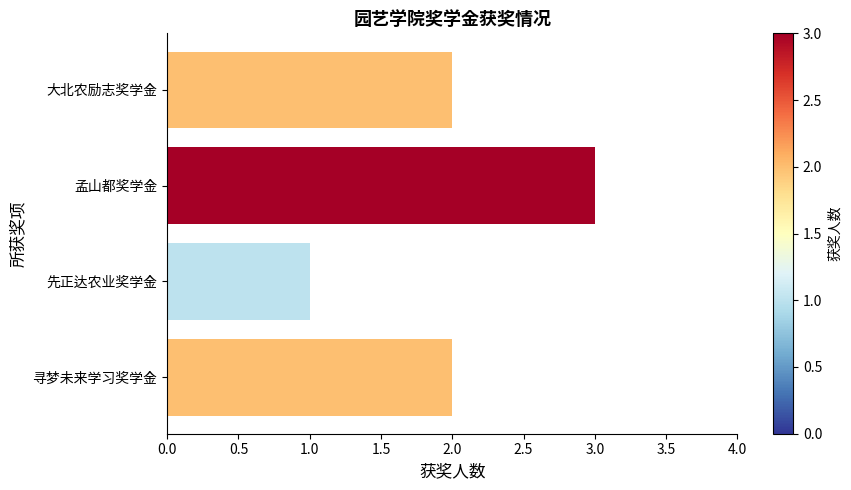

How many series are shown in this chart?

1